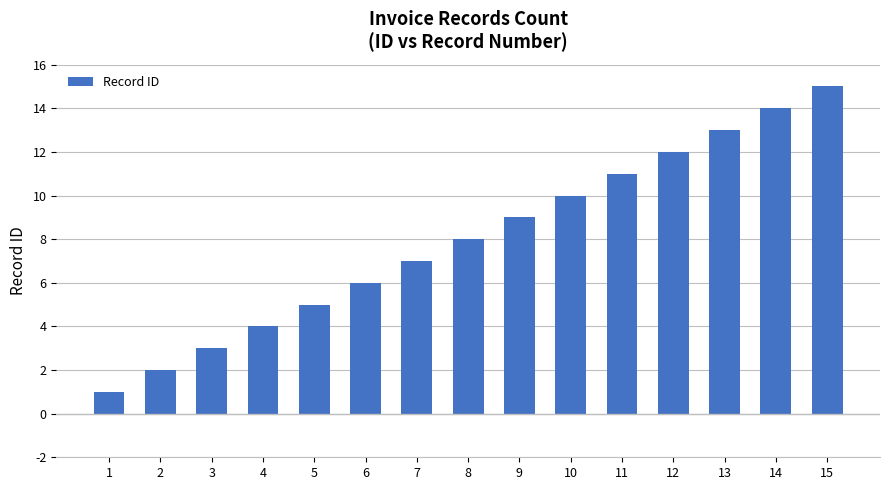

Rank the categories by value from lowest to highest.

1, 2, 3, 4, 5, 6, 7, 8, 9, 10, 11, 12, 13, 14, 15